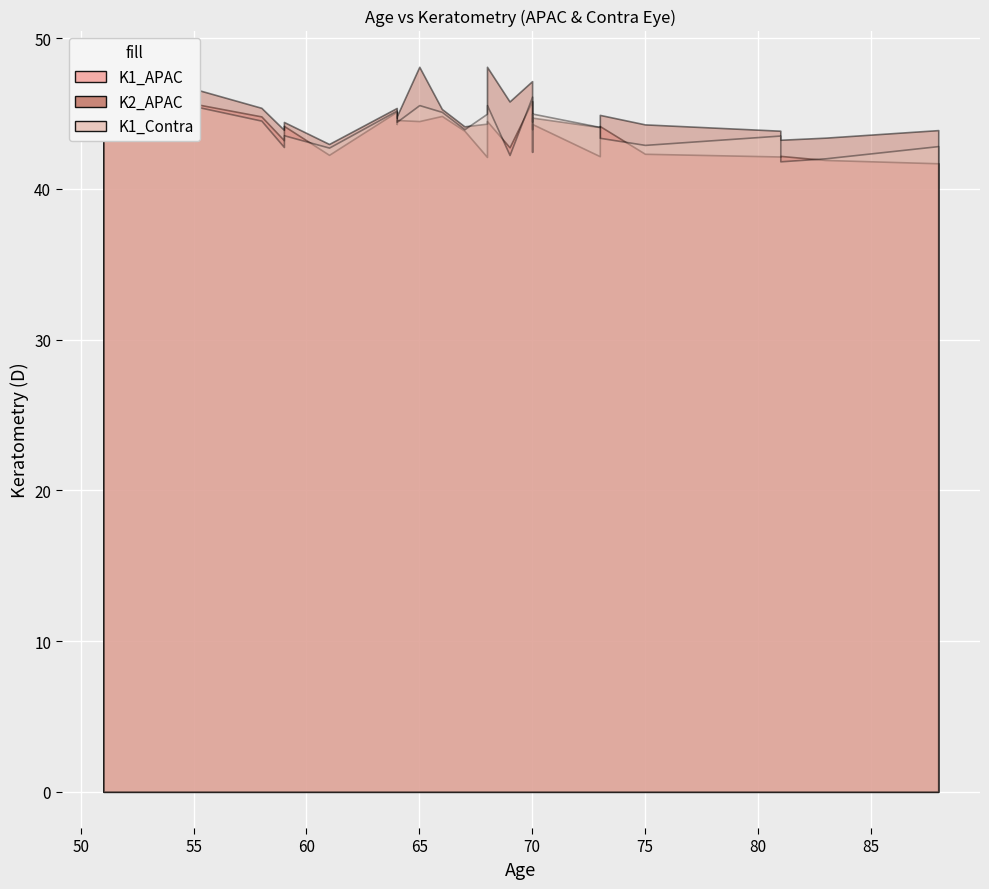

What is the sum of all K1_APAC values?

1136.2